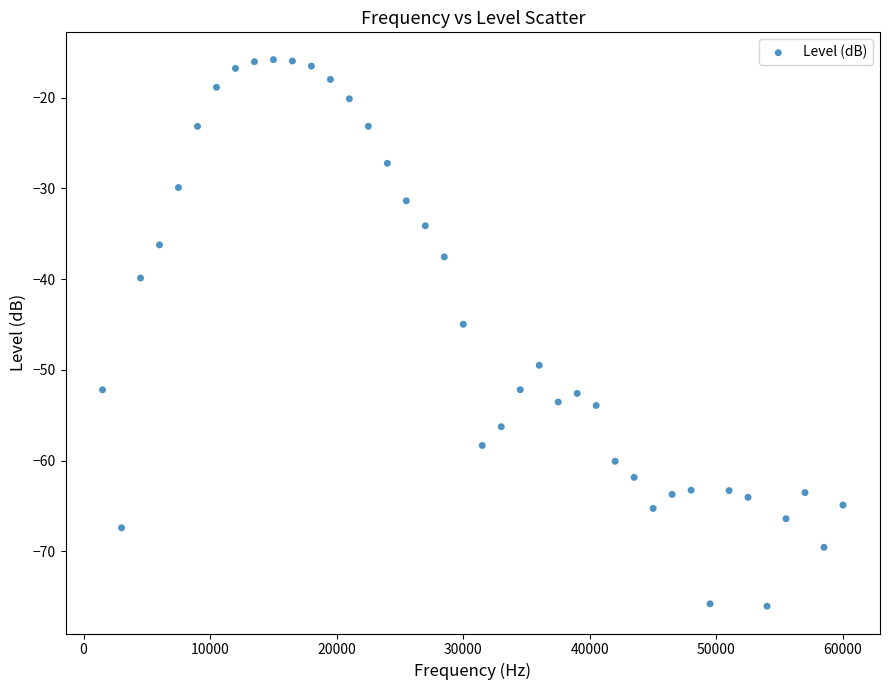

What is the range of X values (max minus min)?

58500.0